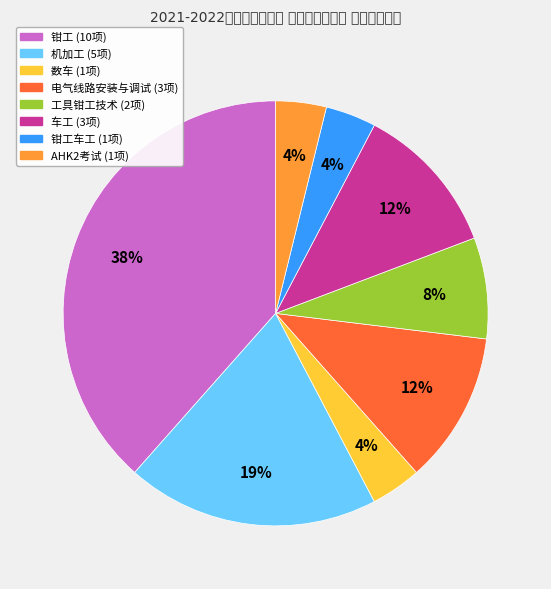

Is there any slice that represents more than half of the pie?

No